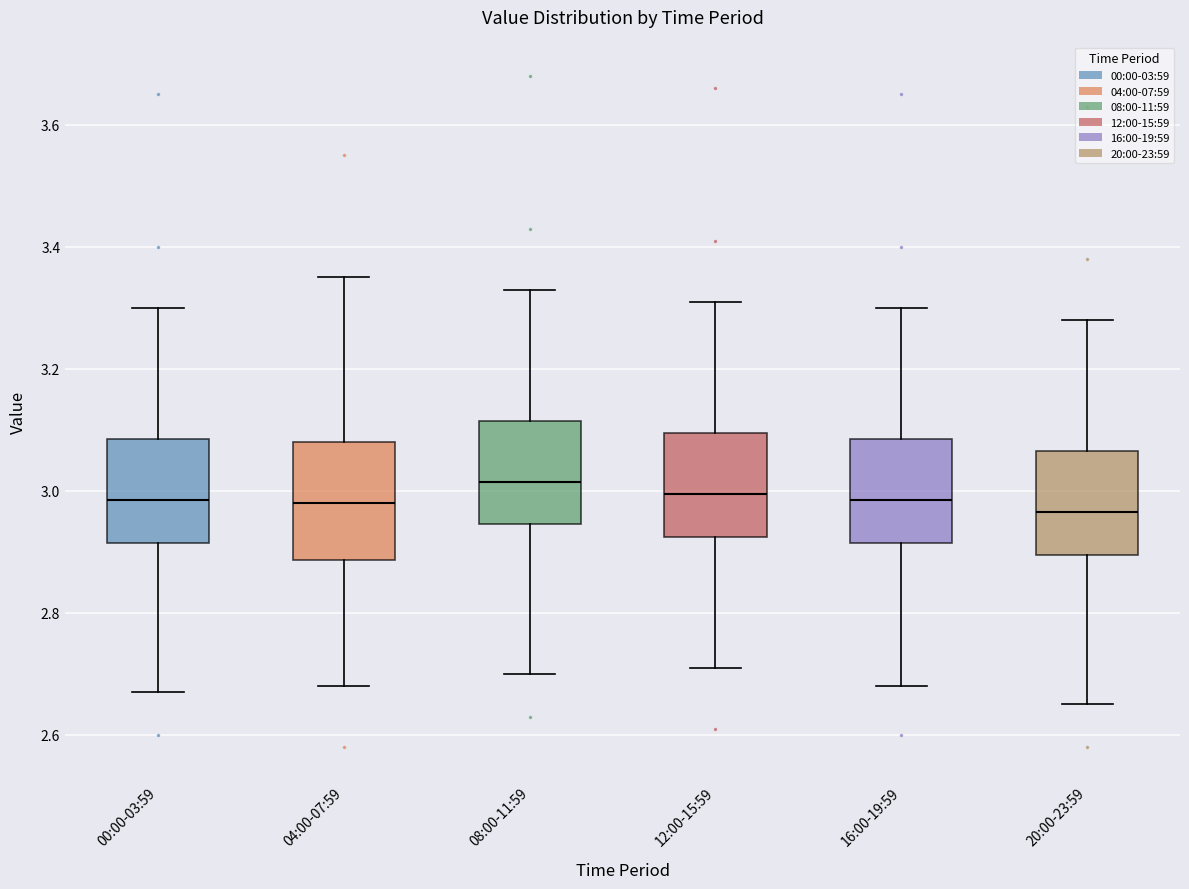

Reading left to right, transcribe this box plot: for each box, give where its median line is, the range the box spans, and where its two whiskers end, as read against the y-axis. The values are not printed on the chart, so give them approximately, as read against the axis.

00:00-03:59: median 2.98, box 2.92 to 3.08, whiskers 2.68 to 3.30
04:00-07:59: median 2.98, box 2.88 to 3.08, whiskers 2.68 to 3.36
08:00-11:59: median 3.02, box 2.94 to 3.12, whiskers 2.70 to 3.34
12:00-15:59: median 3.00, box 2.92 to 3.10, whiskers 2.72 to 3.32
16:00-19:59: median 2.98, box 2.92 to 3.08, whiskers 2.68 to 3.30
20:00-23:59: median 2.96, box 2.90 to 3.06, whiskers 2.66 to 3.28